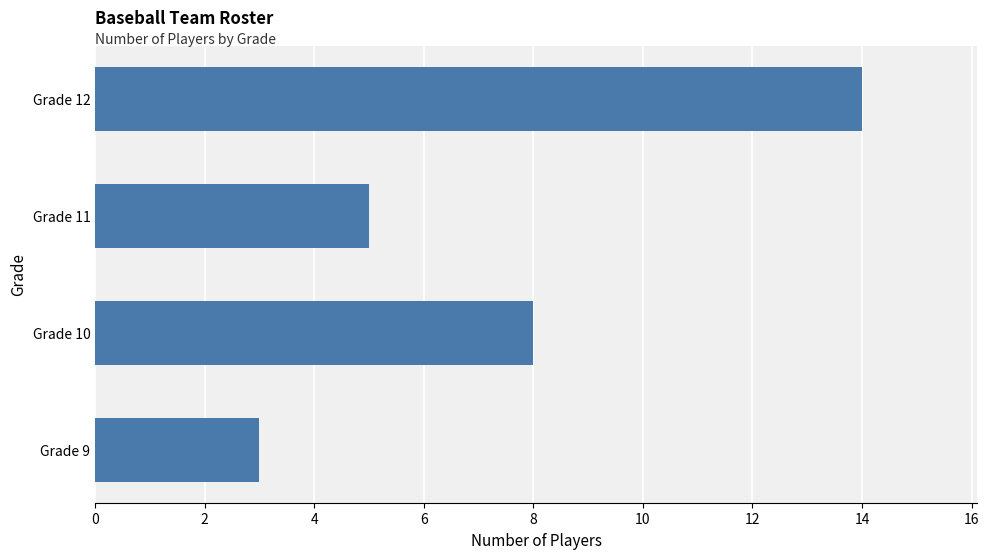

How many values are below 8?

2